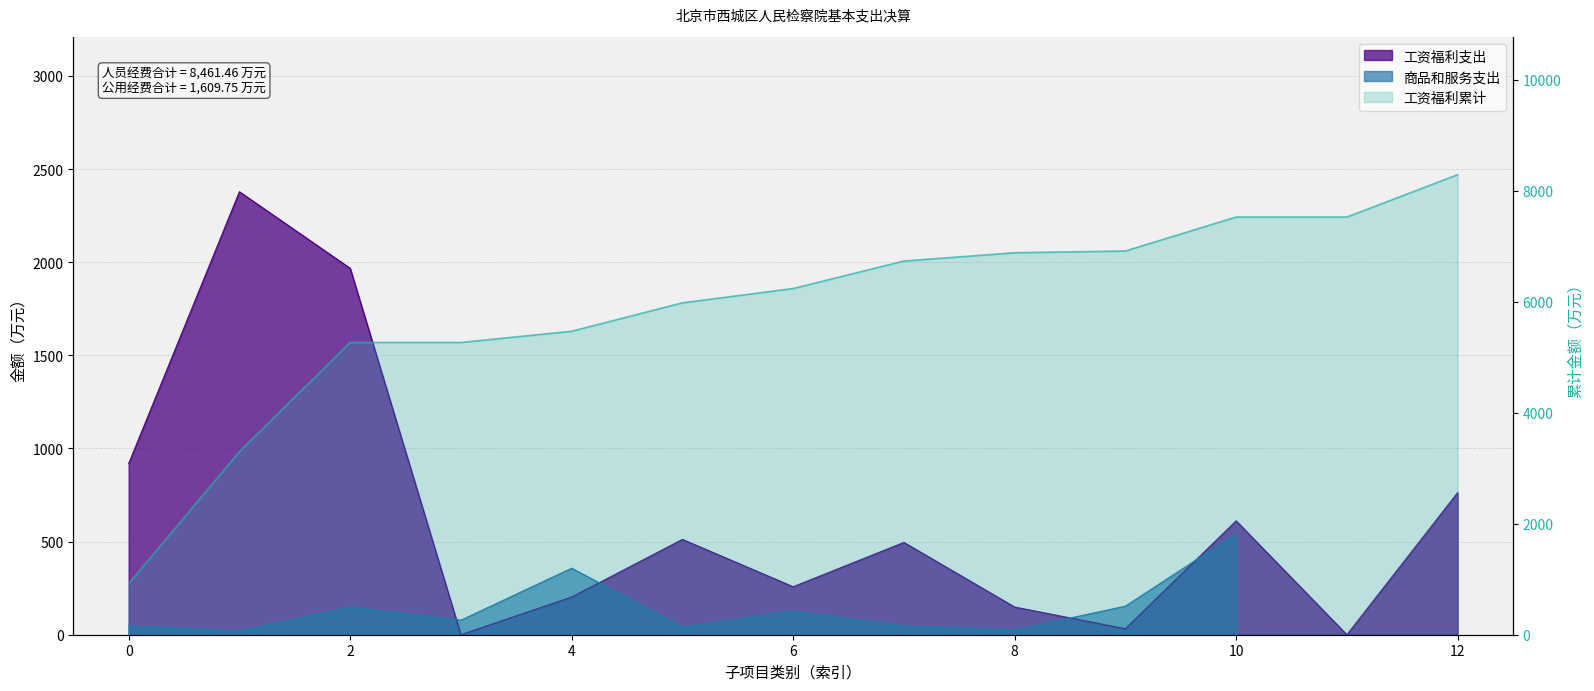

How many lines are shown in the chart?

1